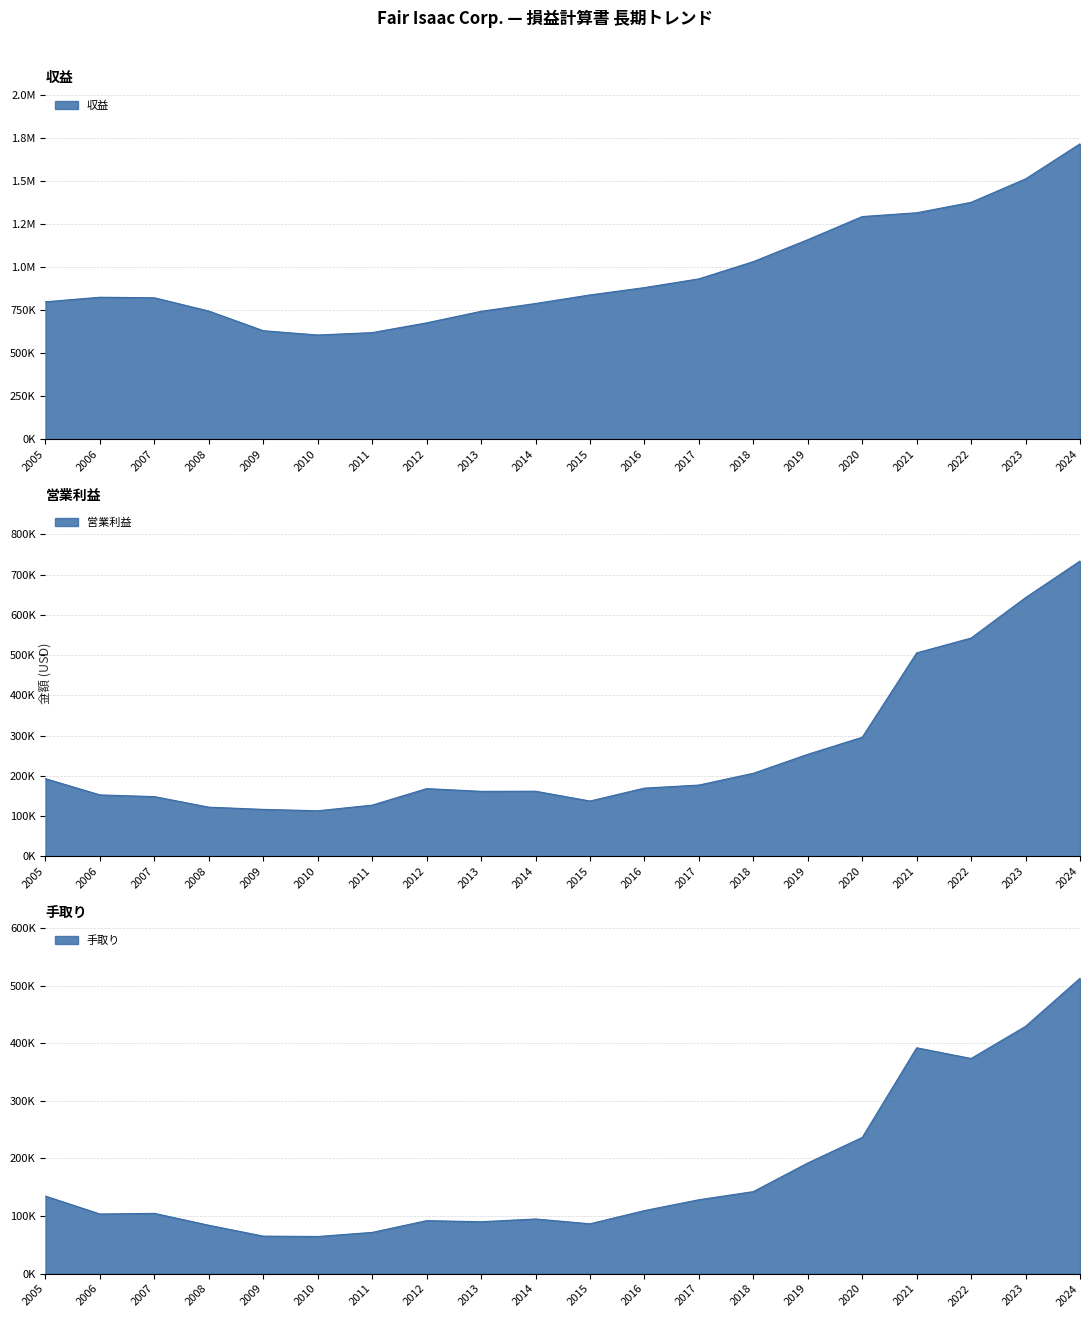

At which label is 手取り closest to 288634?

2020